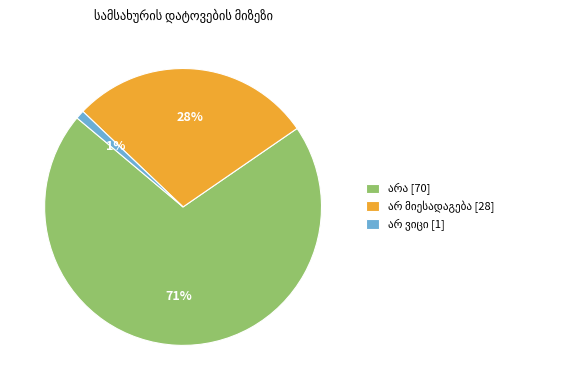

To the nearest percent, what is the difference between the largest and smallest slice percentages?

70%